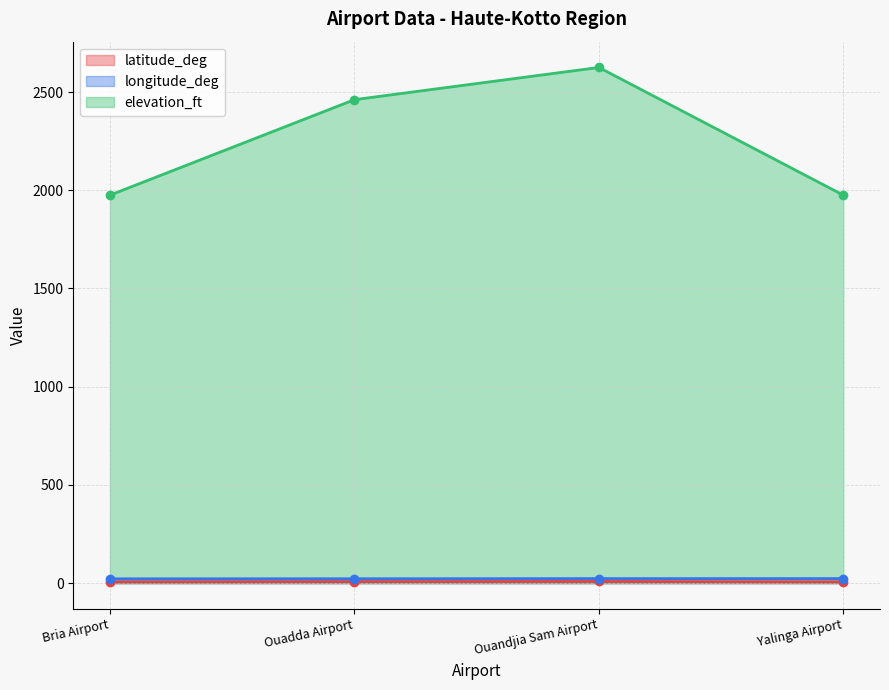

What is the value of the longitude_deg point at the 2nd from the left?

22.4